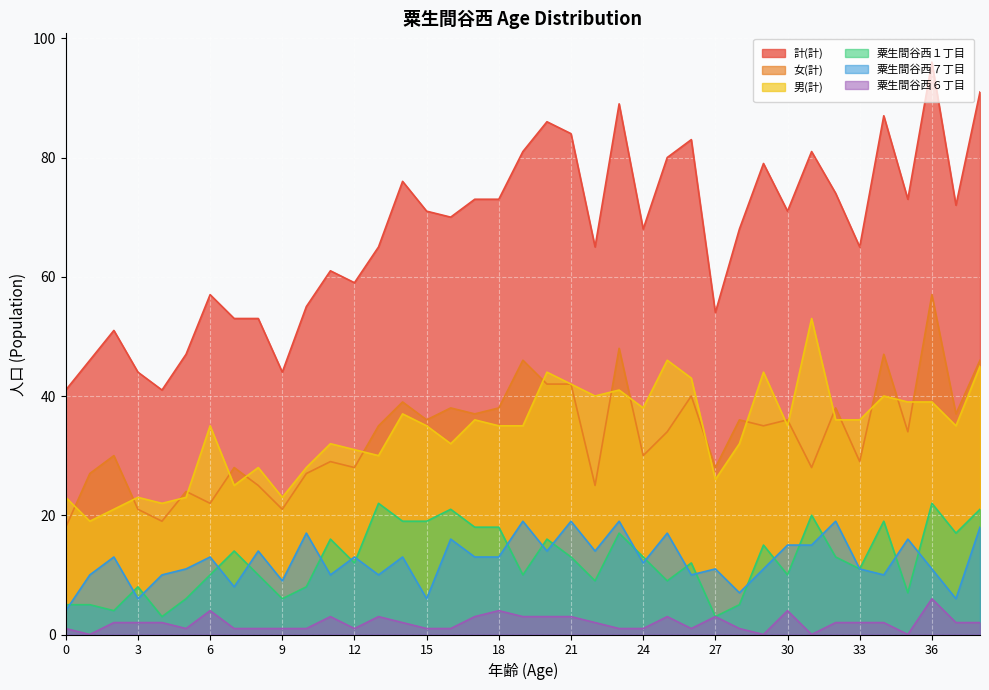

Rank the series by their maximum value, from lowest to highest.

粟生間谷西６丁目, 粟生間谷西７丁目, 粟生間谷西１丁目, 男(計), 女(計), 計(計)